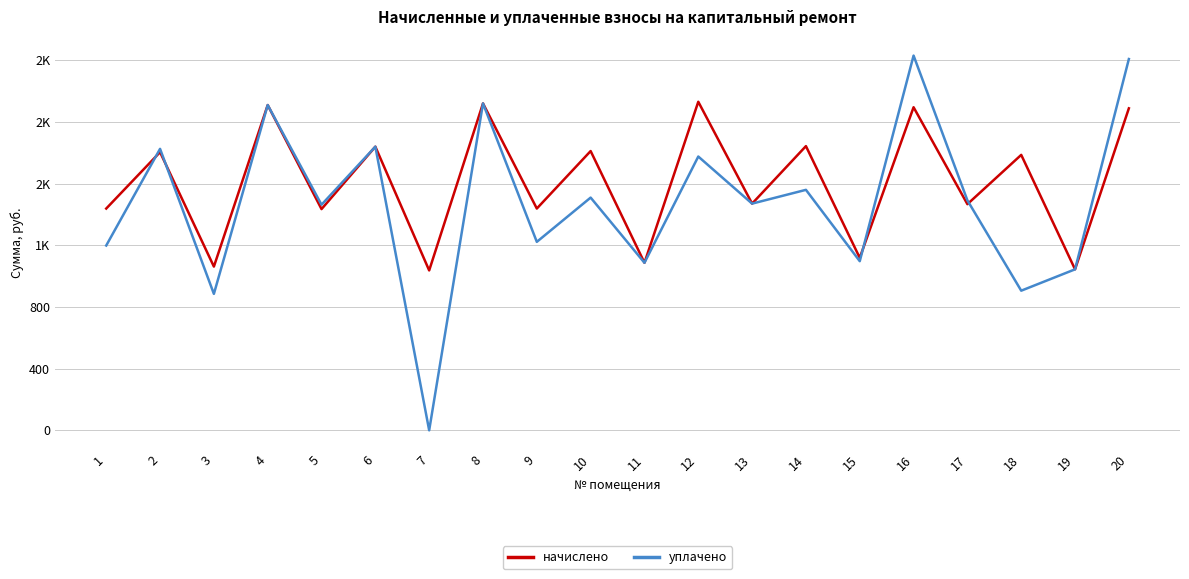

What are all the series names shown in the legend?

начислено, уплачено